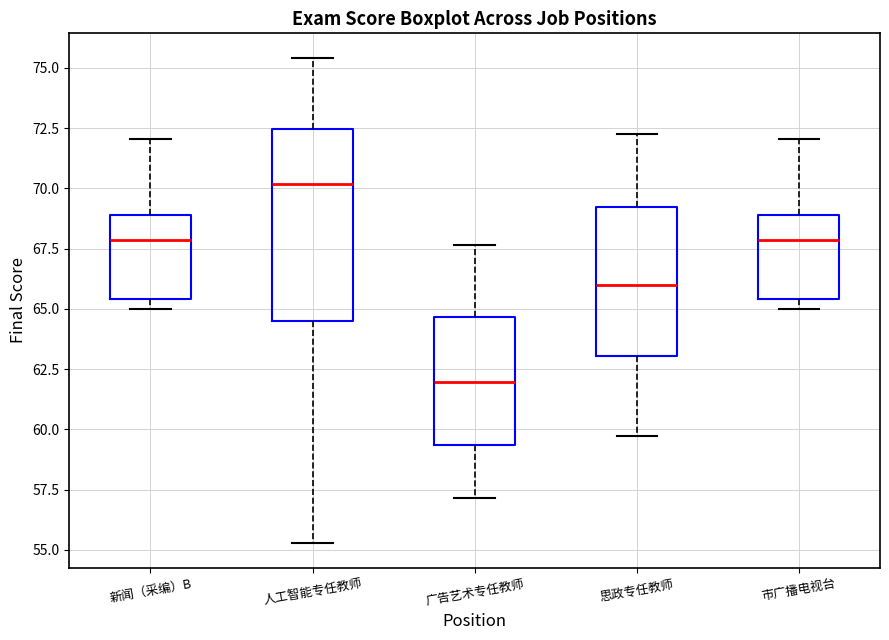

Reading left to right, read every box against the y-axis: the position of its median line, the range the box covers, and the ends of its whiskers. The values are not printed on the chart, so give them approximately, as read against the axis.

新闻（采编）B: median 68.0, box 65.5 to 69.0, whiskers 65.0 to 72.0
人工智能专任教师: median 70.0, box 64.5 to 72.5, whiskers 55.5 to 75.5
广告艺术专任教师: median 62.0, box 59.5 to 64.5, whiskers 57.0 to 67.5
思政专任教师: median 66.0, box 63.0 to 69.0, whiskers 59.5 to 72.5
市广播电视台: median 68.0, box 65.5 to 69.0, whiskers 65.0 to 72.0